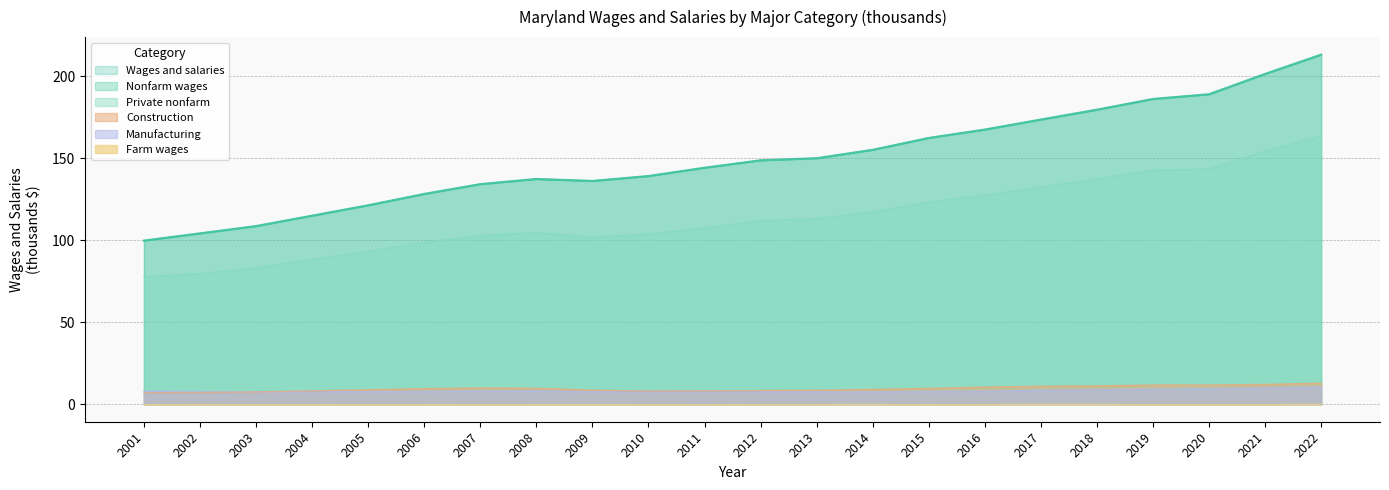

What is the total value across all series at 2018?

517.0